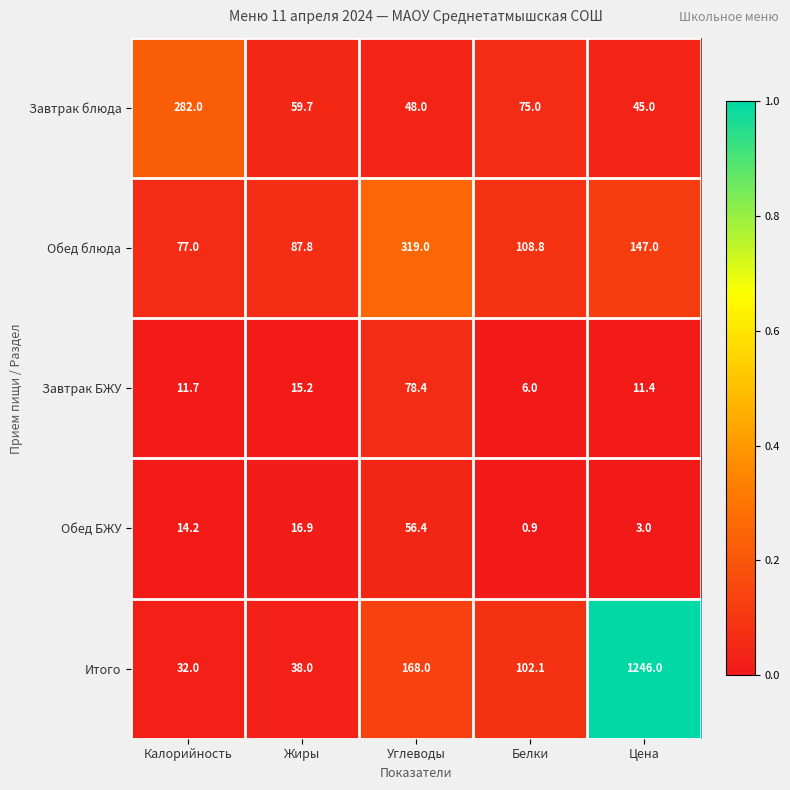

Rank the series at Углеводы from highest to lowest value.

Обед блюда, Итого, Завтрак БЖУ, Обед БЖУ, Завтрак блюда